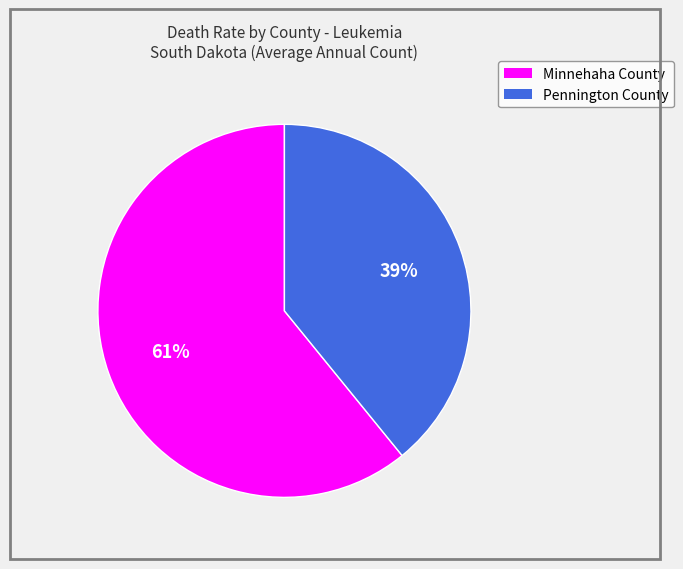

To the nearest percent, what portion does Minnehaha County represent?

61%